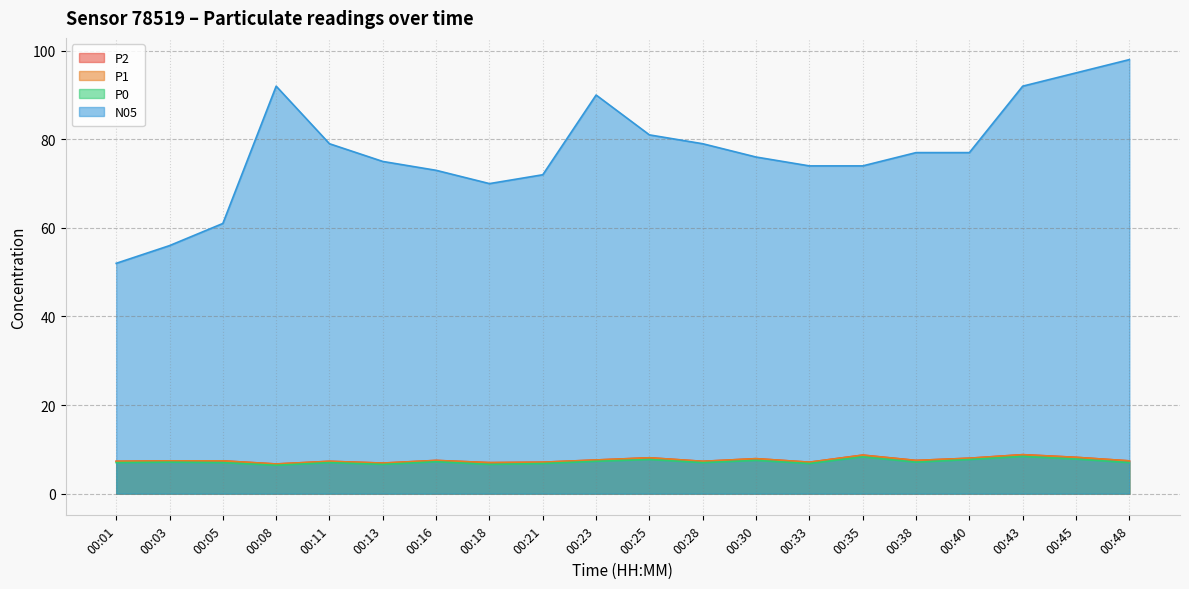

Reading left to right, extract all data points from this chart.

P2: 7.3	7.4	7.4	6.7	7.3	6.9	7.5	7.0	7.1	7.6	8.1	7.3	7.9	7.1	8.7	7.5	8.0	8.8	8.2	7.4
P1: 7.3	7.4	7.4	6.7	7.3	6.9	7.5	7.0	7.1	7.6	8.1	7.3	7.9	7.1	8.7	7.5	8.0	8.8	8.2	7.4
P0: 7.0	7.1	7.0	6.4	7.0	6.6	7.2	6.6	6.8	7.3	7.7	7.0	7.5	6.8	8.3	7.1	7.7	8.4	7.8	7.0
N05: 52.0	56.0	61.0	92.0	79.0	75.0	73.0	70.0	72.0	90.0	81.0	79.0	76.0	74.0	74.0	77.0	77.0	92.0	95.0	98.0